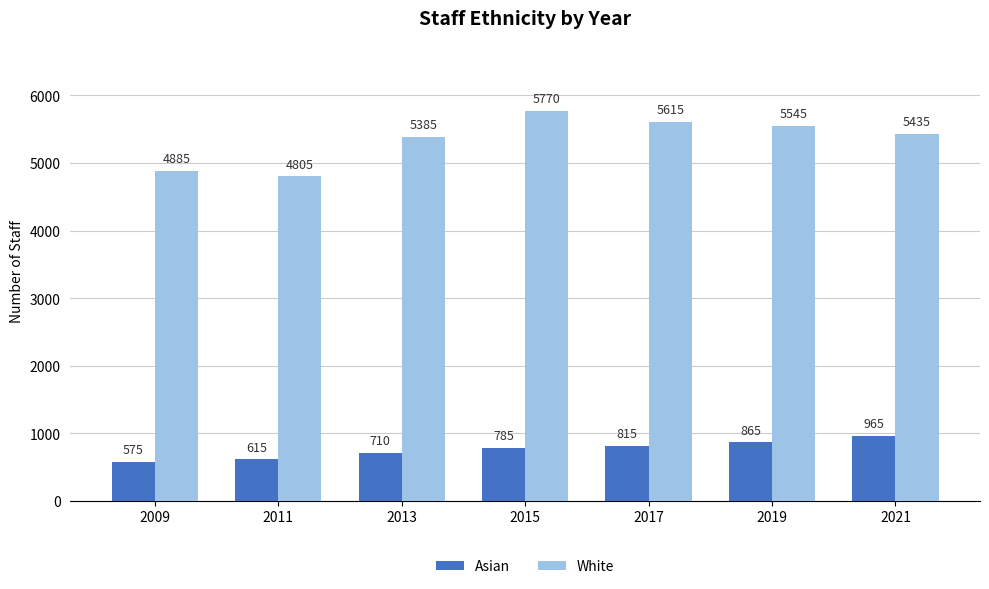

Count the Asian values in the range 615 to 865.

5